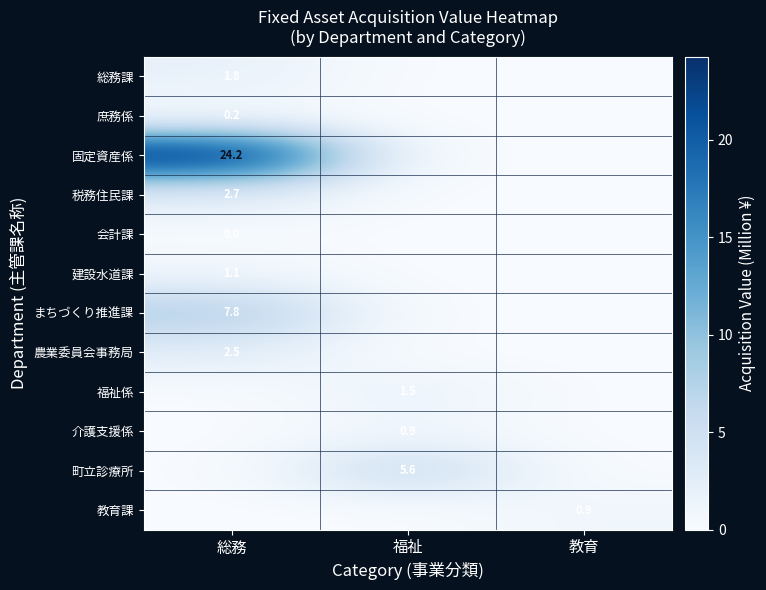

True or false: 税務住民課 has a value of 2.7 at 総務.

True